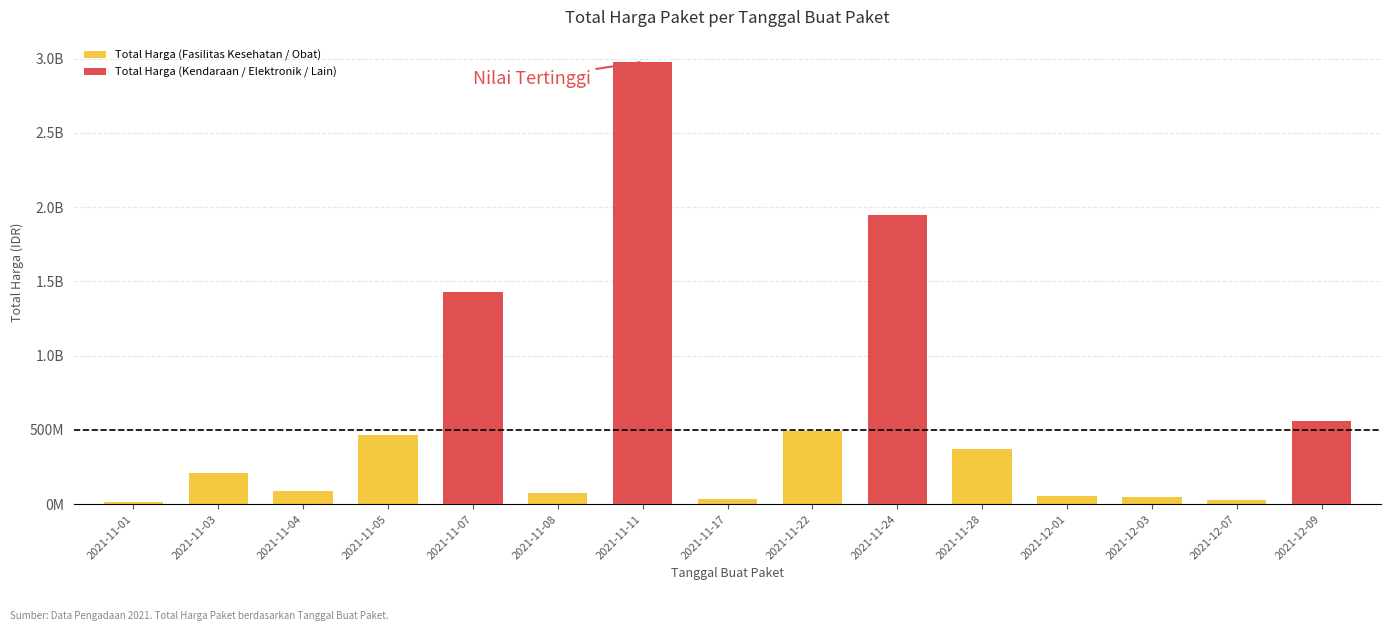

What position from the right is 2021-11-17?

8